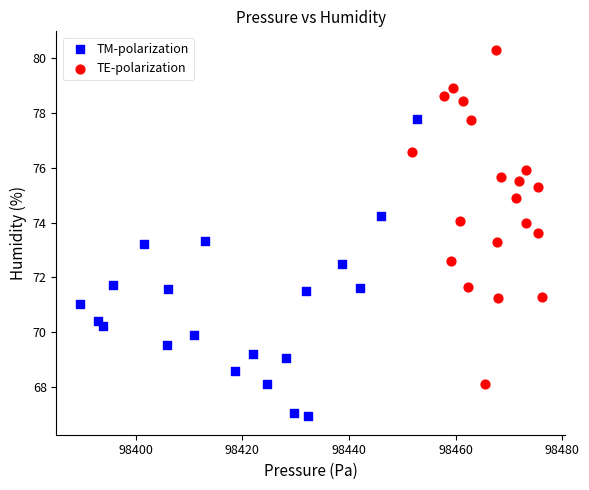

Which series reaches the minimum Y coordinate?

TM-polarization